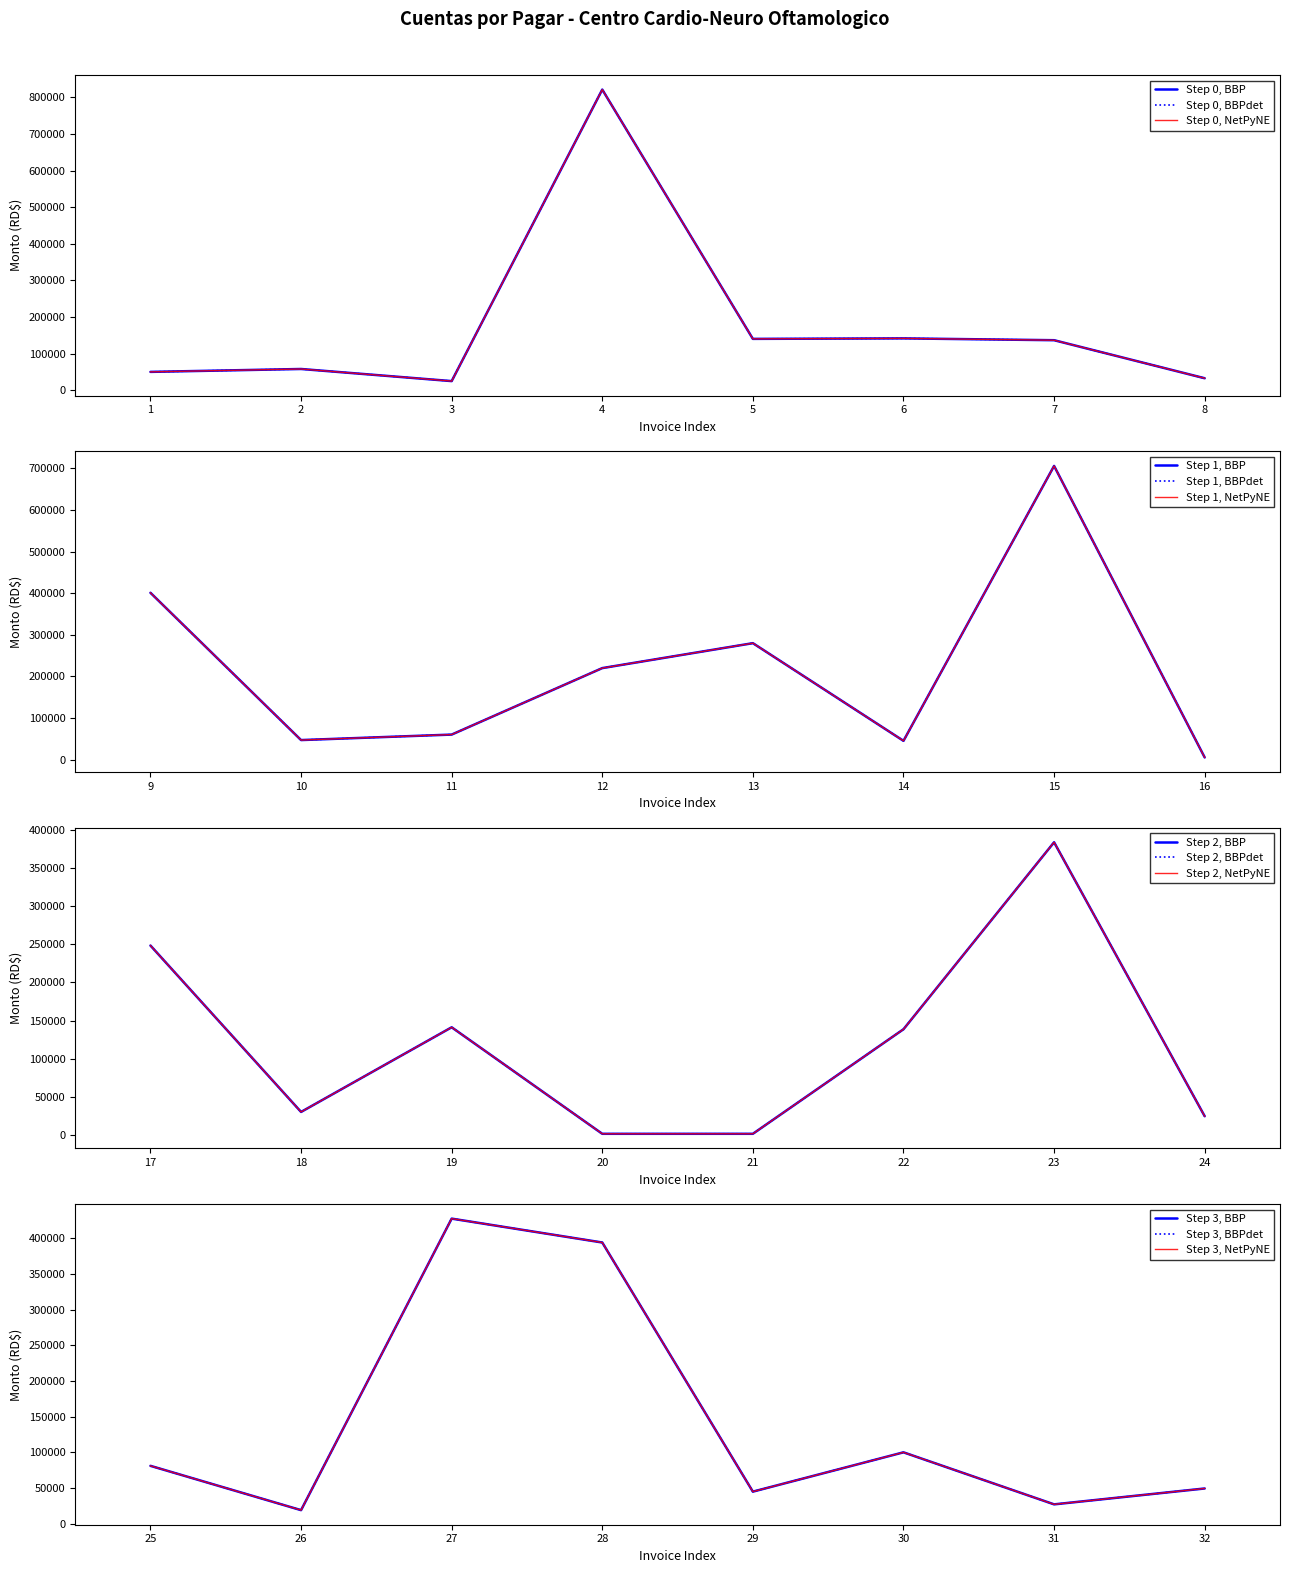

How many data points in MONTO_monthly are less than 81214?

16